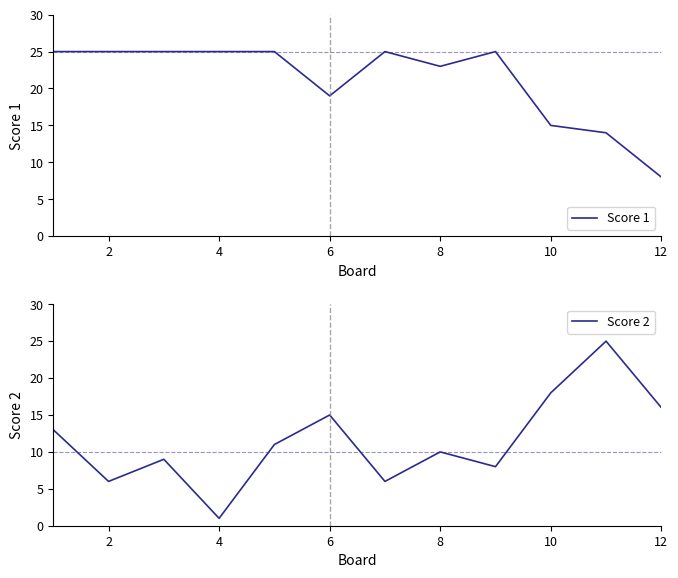

At which label is Score 1 closest to 16?

10